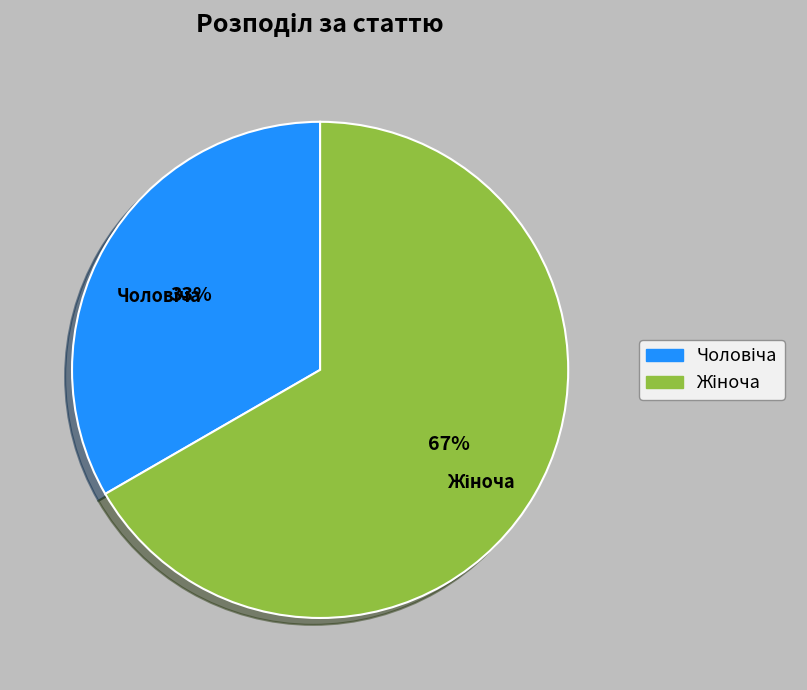

Is there any slice that represents more than half of the pie?

Yes